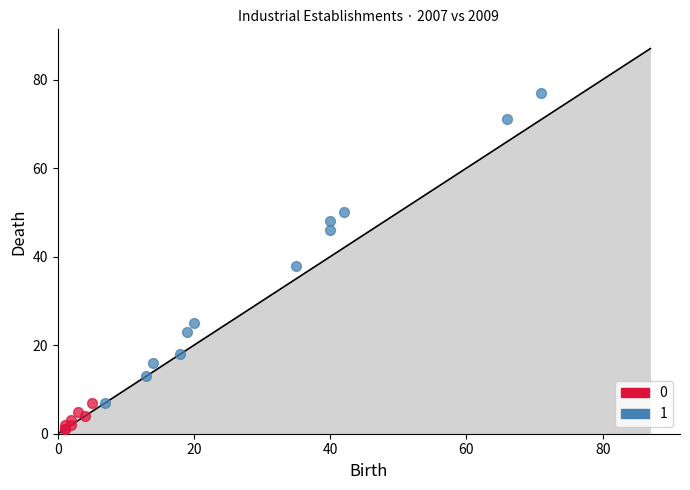

Which series reaches the maximum Y coordinate?

1